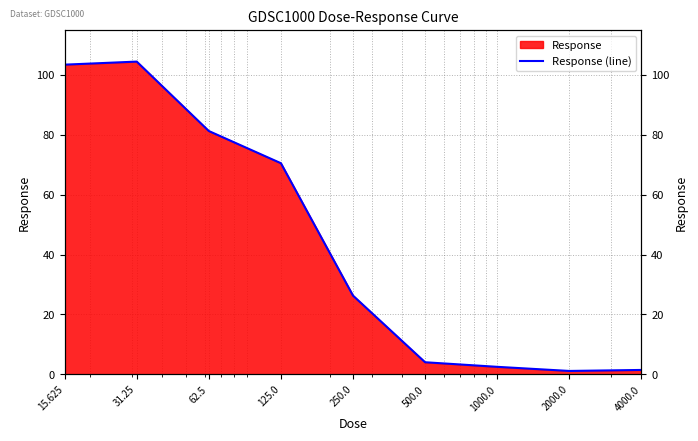

List the labels in order of value, largest first.

31.25, 15.625, 62.5, 125.0, 250.0, 500.0, 1000.0, 4000.0, 2000.0